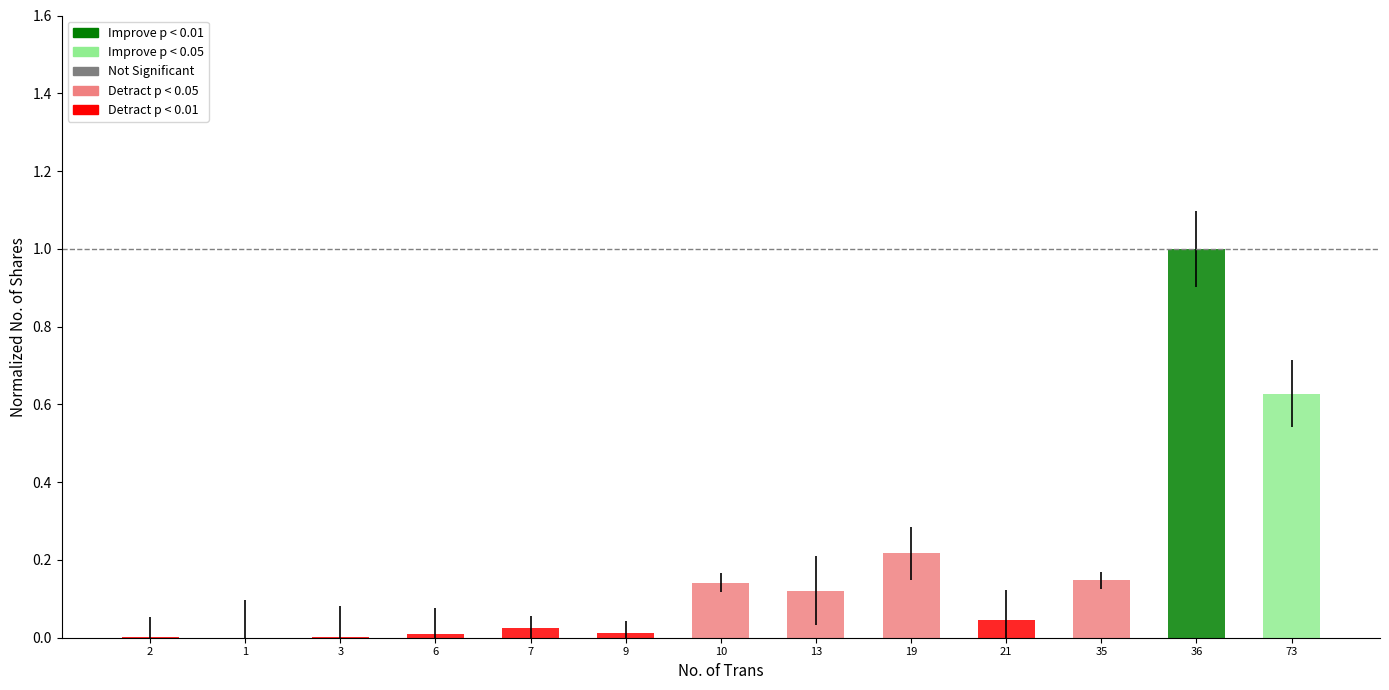

What is the sum of all values?

2.3